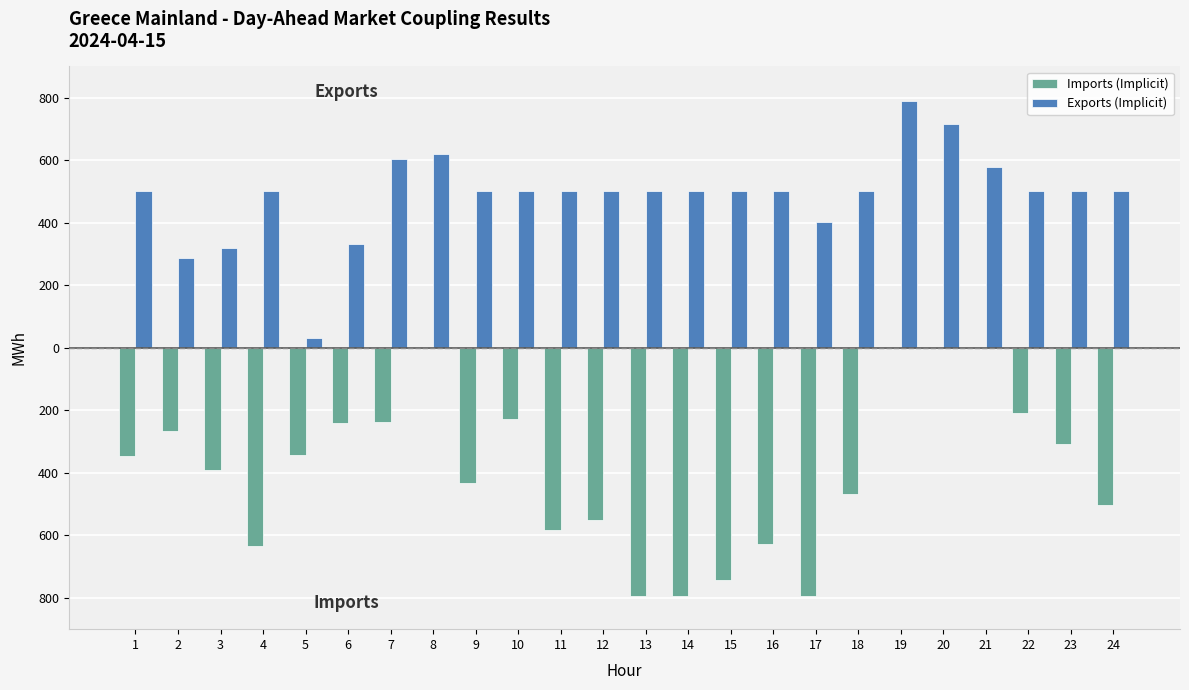

List the series in order of their peak value, highest first.

Exports (Implicit), Imports (Implicit)